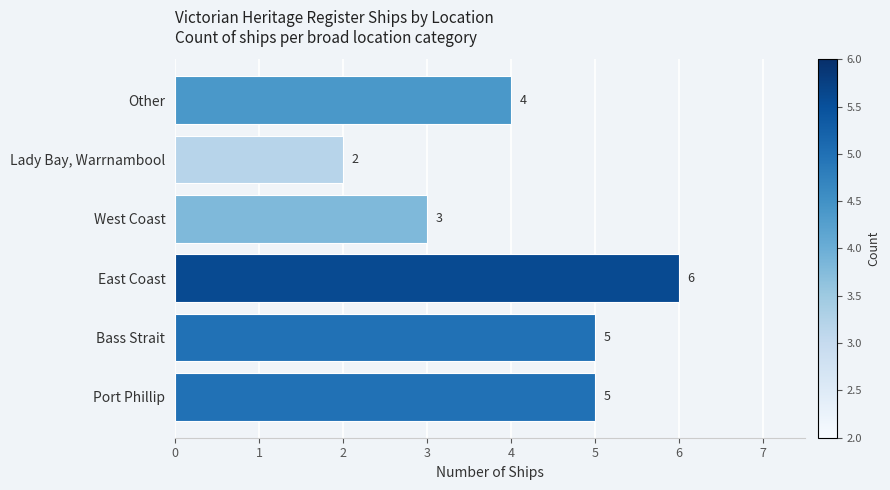

How many categories are shown in the chart?

6